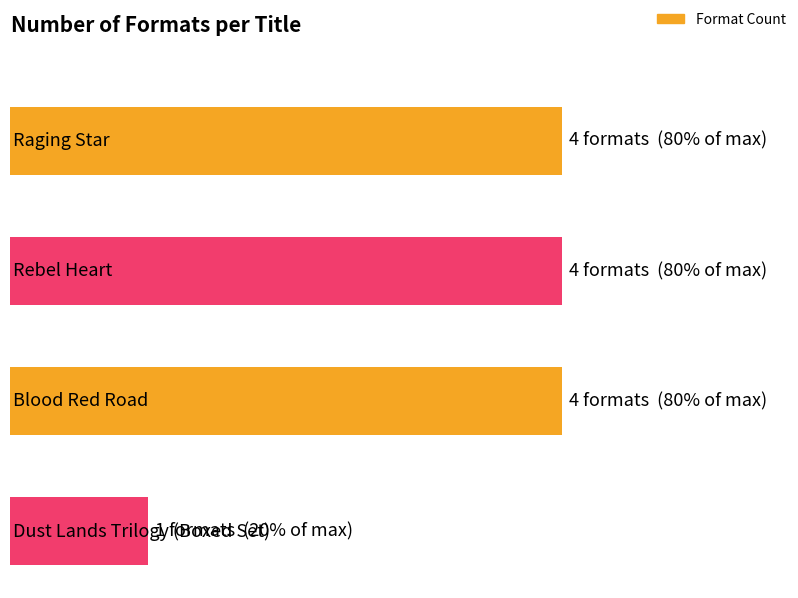

Where is the data nearest to the value 2?

Dust Lands Trilogy (Boxed Set)